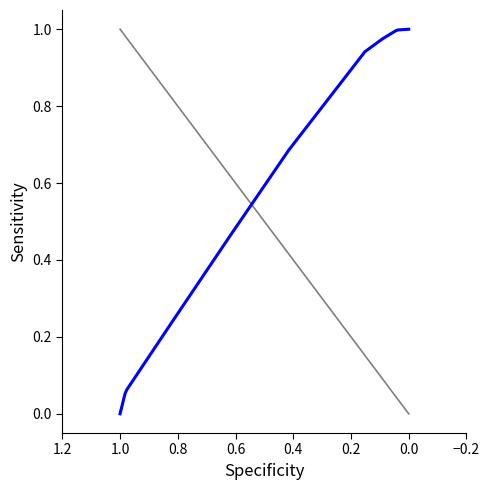

How many lines are shown in the chart?

1